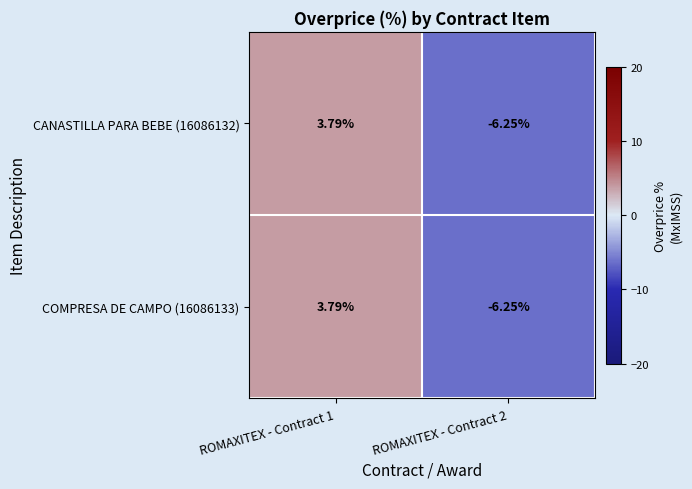

Is the value of COMPRESA DE CAMPO (16086133) at ROMAXITEX - Contract 1 greater than the value of CANASTILLA PARA BEBE (16086132) at ROMAXITEX - Contract 2?

Yes